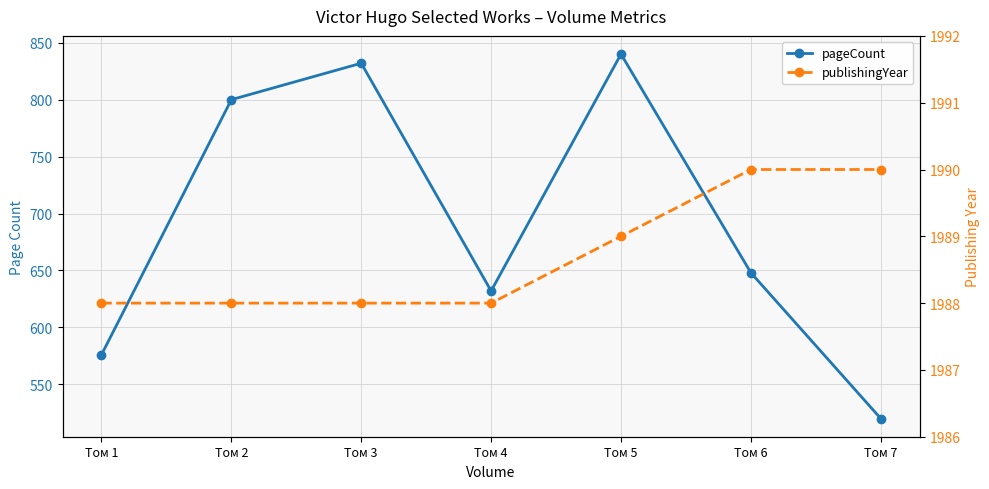

True or false: pageCount and publishingYear cross at least once.

False